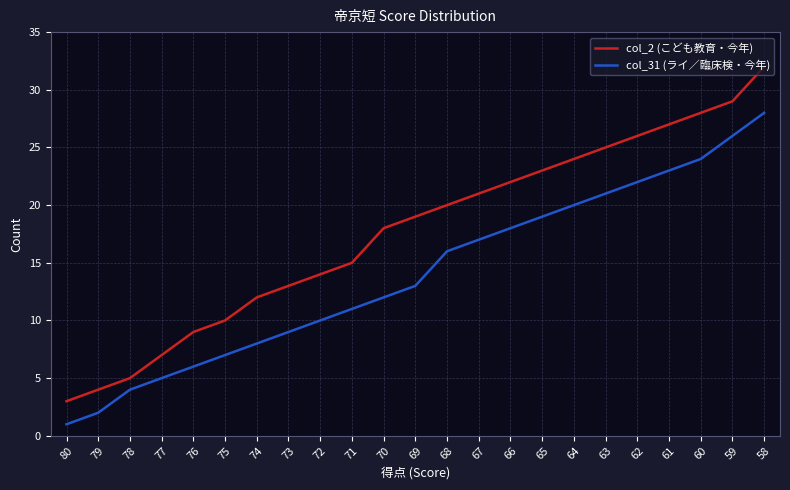

The value of col_2 (こども教育・今年) at 77 is 7. True or false?

True